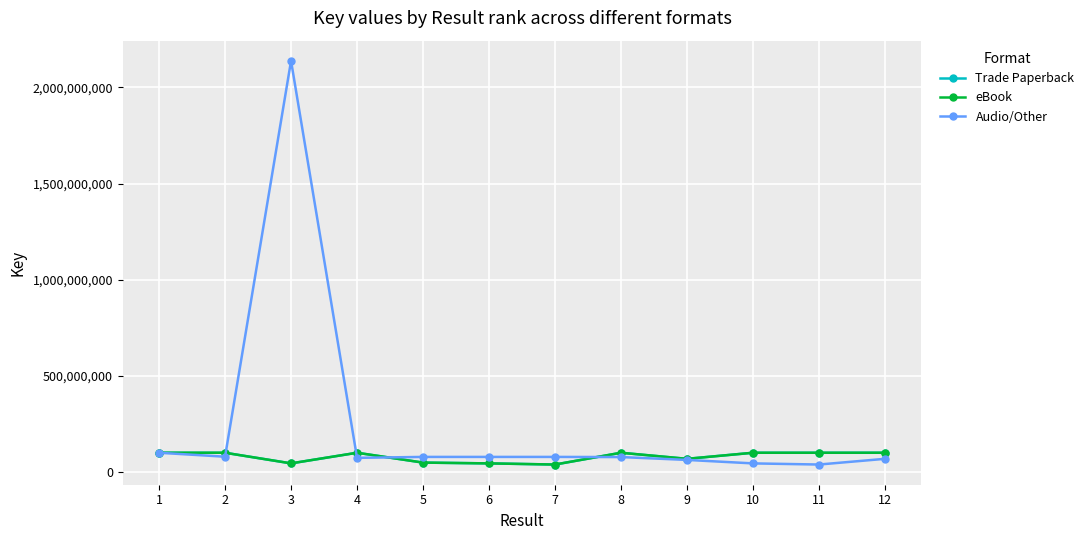

Which label corresponds to the smallest value in the chart?

7